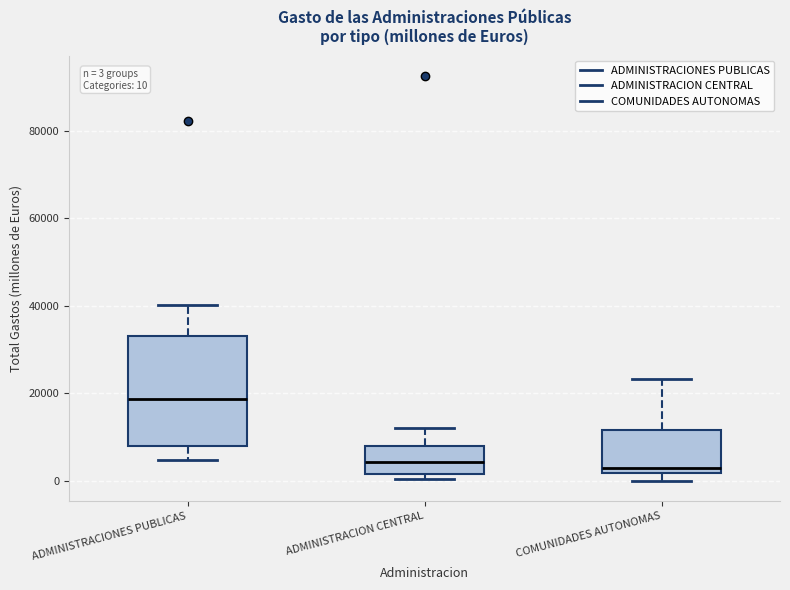

Comparing the boxes themselves (not the whiskers), which one is the tallest?

ADMINISTRACIONES PUBLICAS